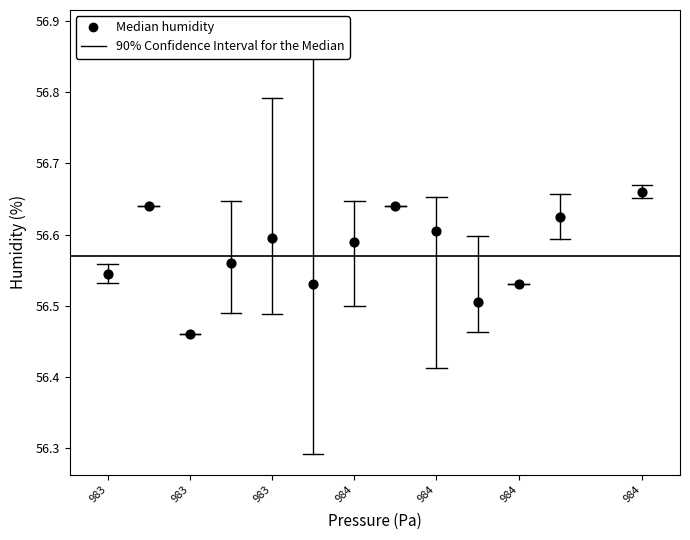

What is the range of X values (max minus min)?

45.3